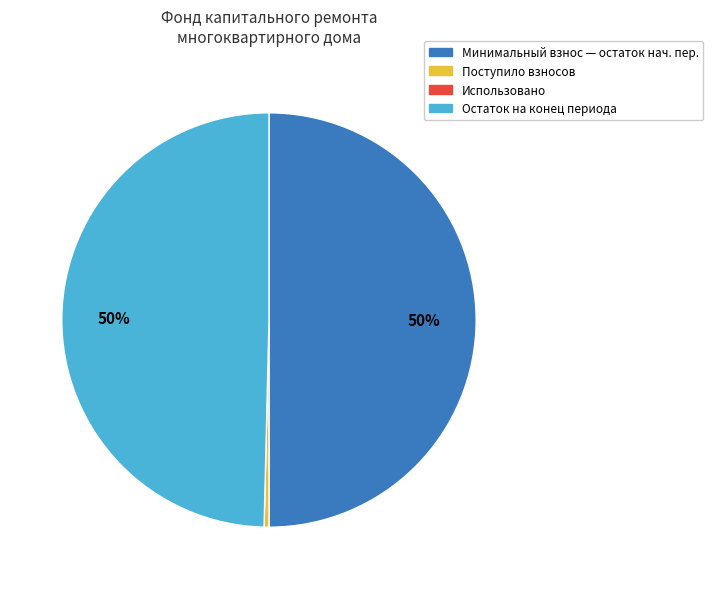

To the nearest percent, what is the difference between the largest and smallest slice percentages?

50%